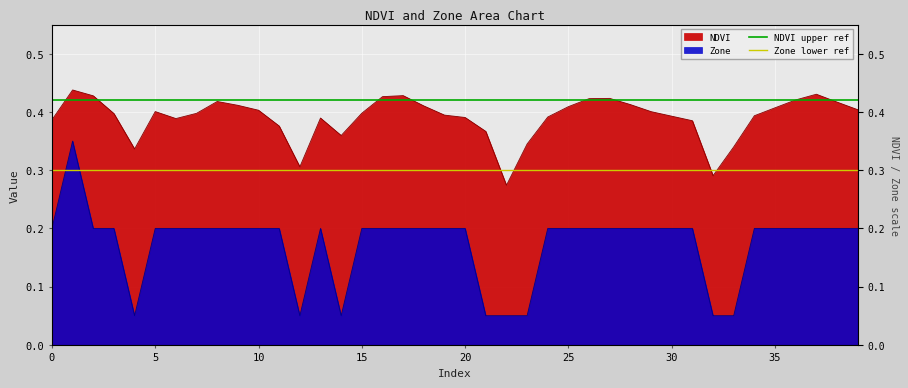

The value of Zone lower ref at 5 is 0.3. True or false?

True